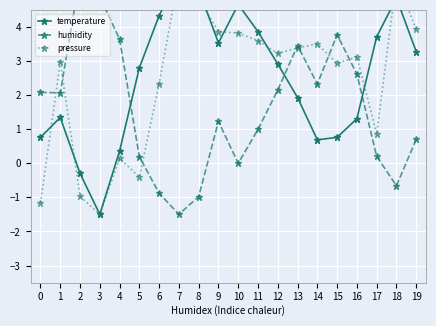

Is it true that pressure equals 1.7 at 11?

False